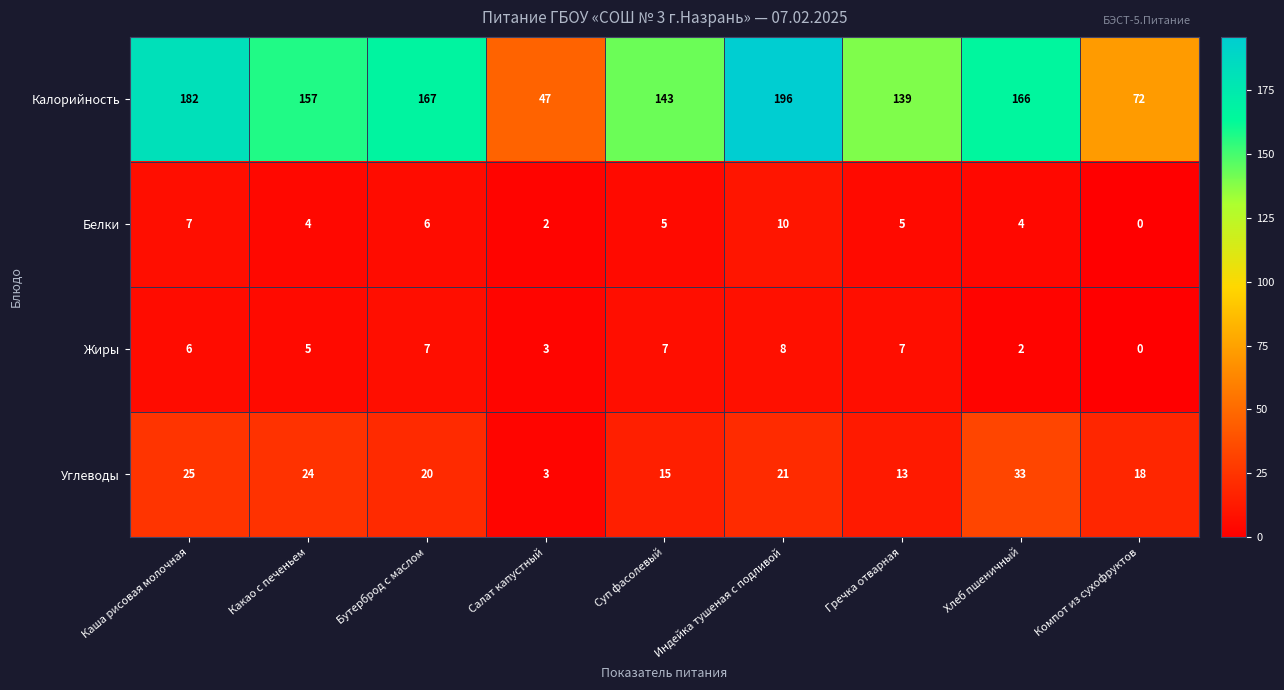

Read the Жиры value at Какао с печеньем.

5